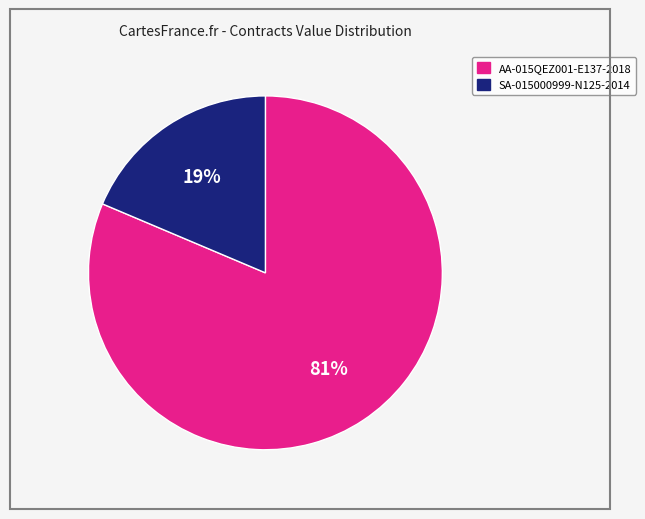

To the nearest percent, what is the average slice percentage?

50%